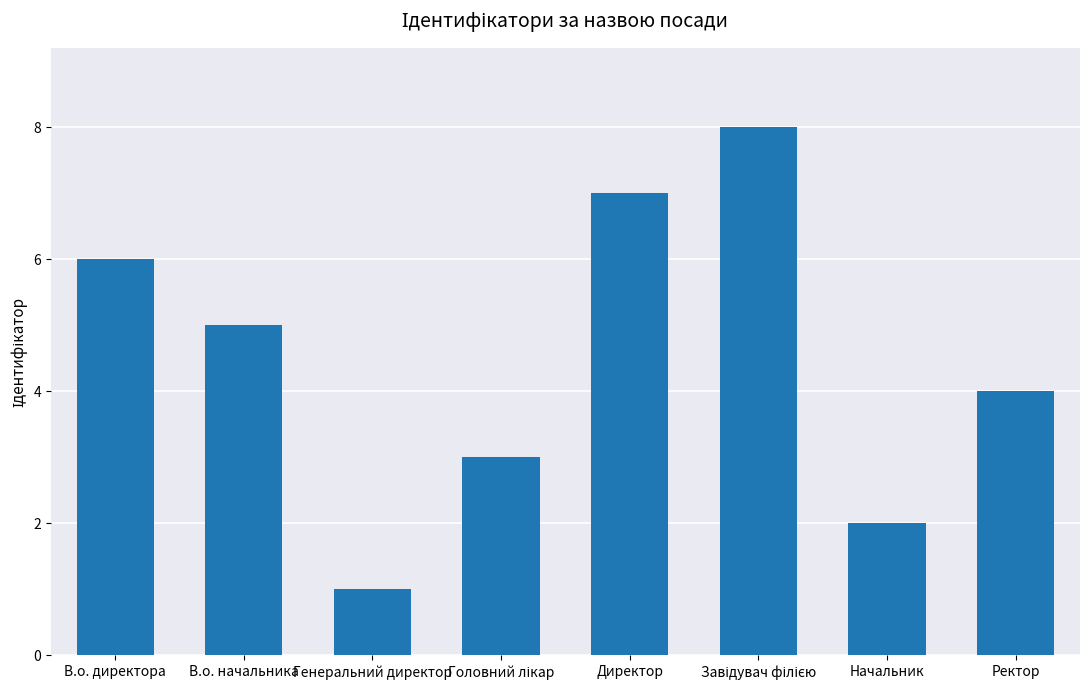

The value at Ректор is 2. True or false?

False